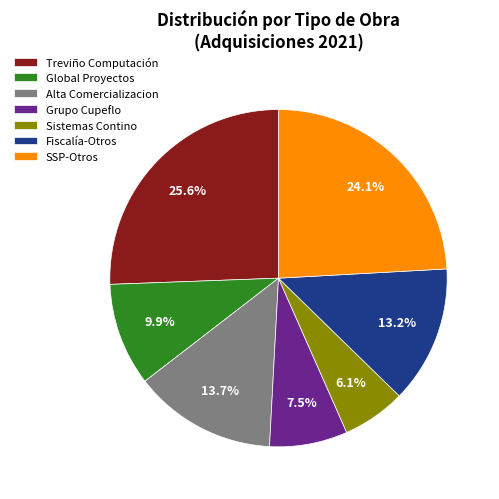

Rank the categories by value from highest to lowest.

Treviño Computación, SSP-Otros, Alta Comercializacion, Fiscalía-Otros, Global Proyectos, Grupo Cupeflo, Sistemas Contino